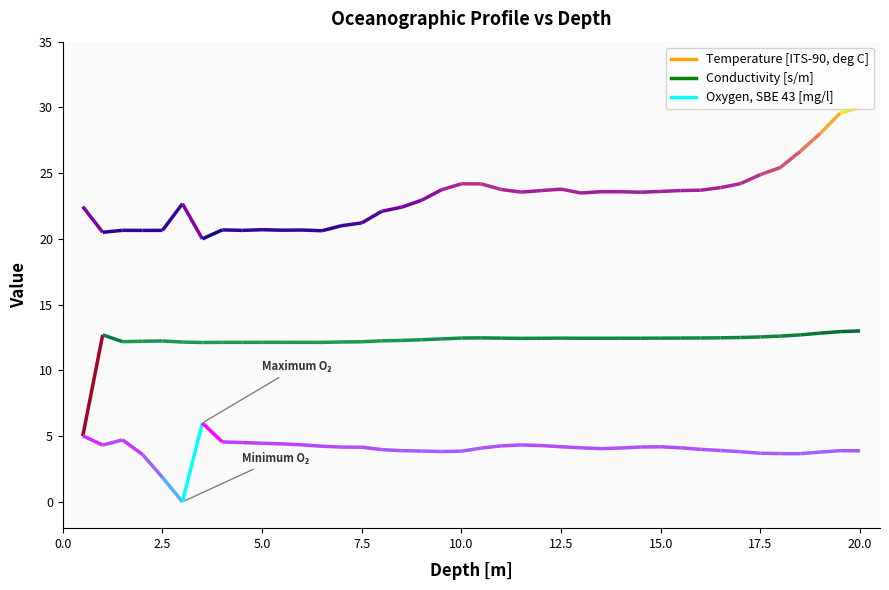

True or false: Temperature [ITS-90, deg C] and Conductivity [s/m] intersect in this chart.

False